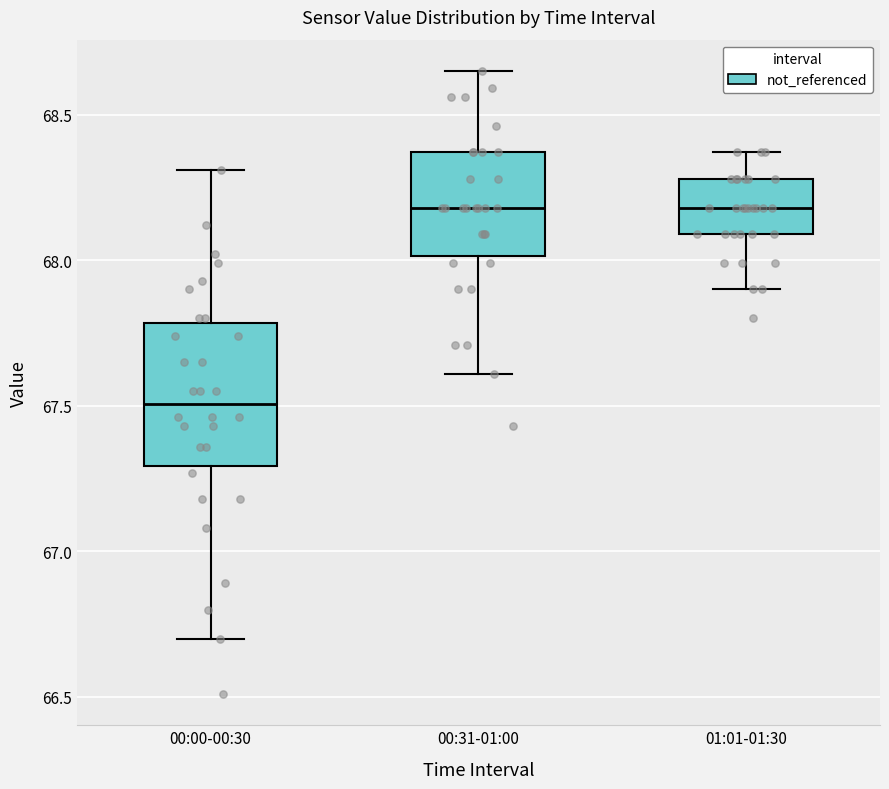

Where is the lower edge of the box for 01:01-01:30 on the y-axis? The values are not printed on the chart, so give them approximately, as read against the axis.

68.10